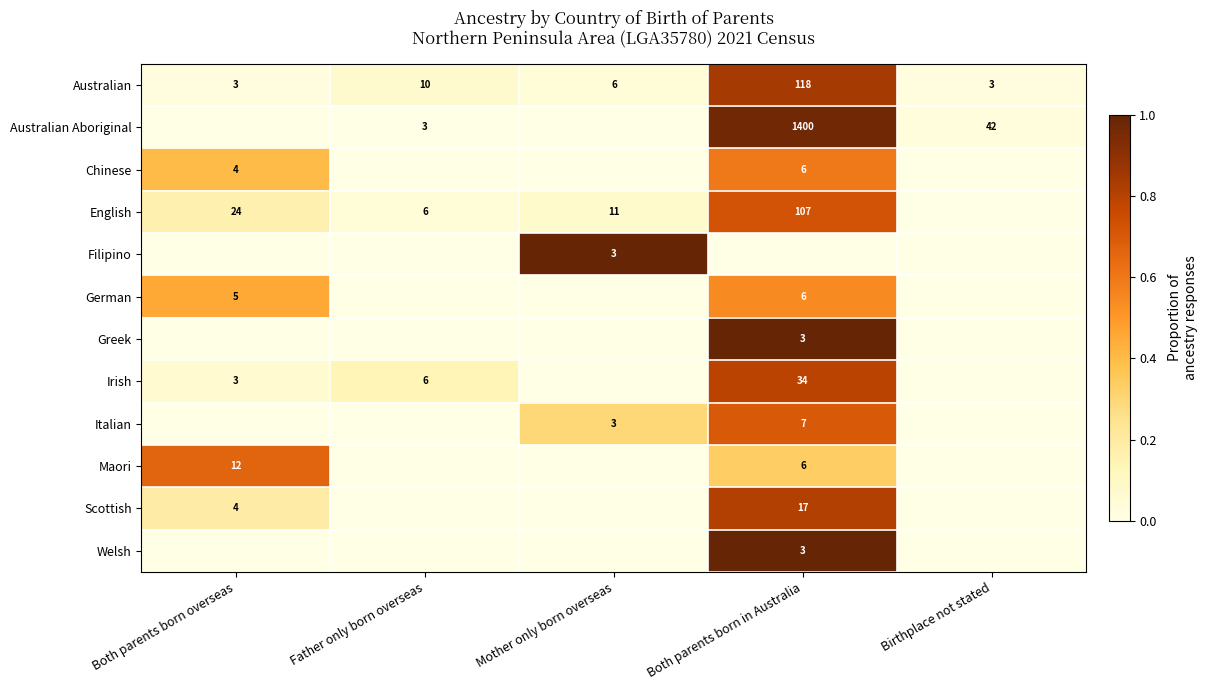

What is the difference between the maximum and minimum values in the Australian series?

115